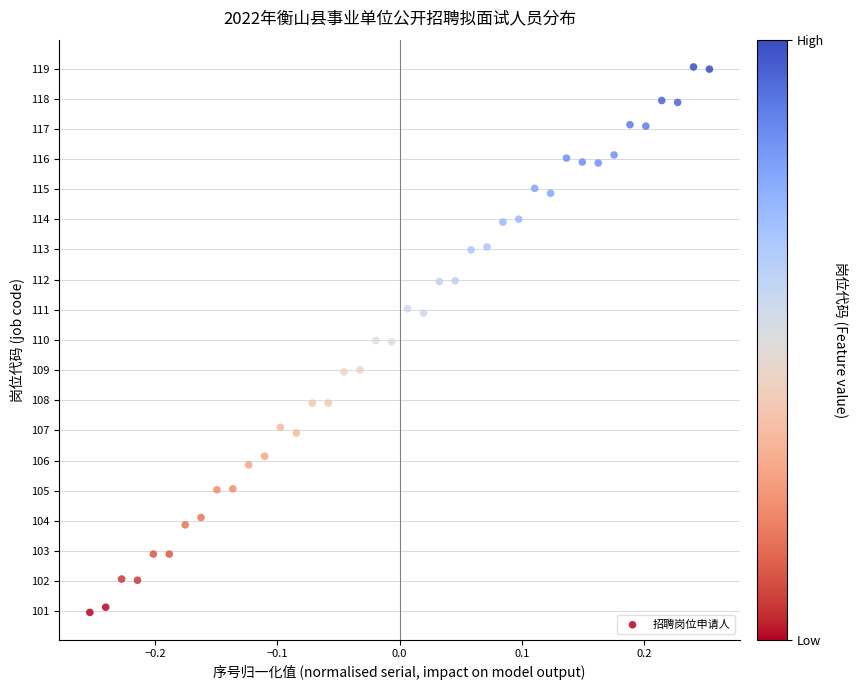

What is the range of X values (max minus min)?

0.5